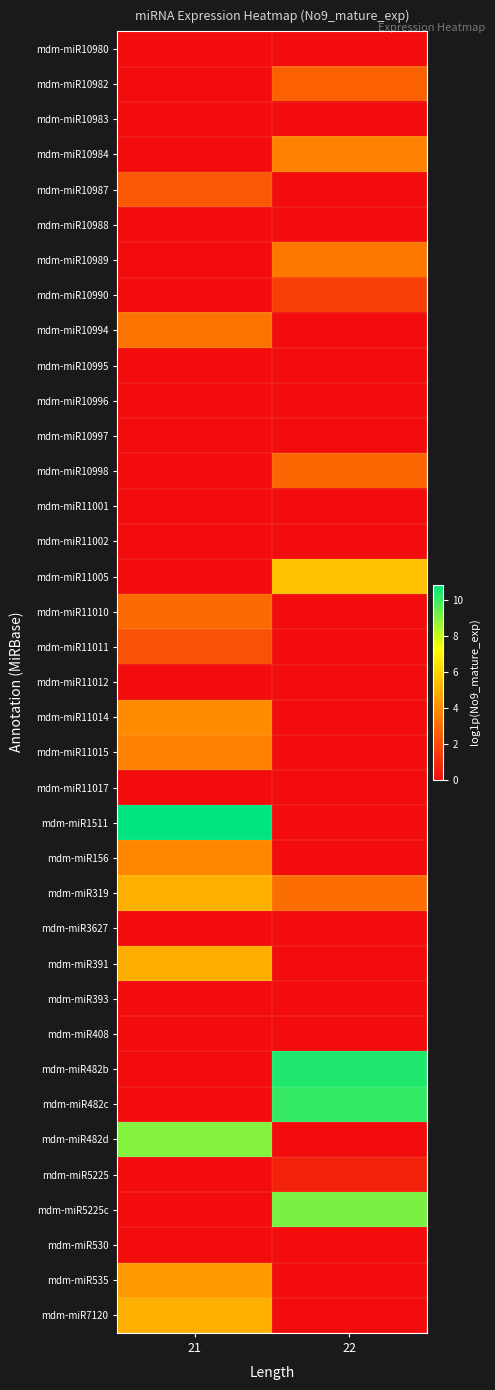

Which category has the highest value across all series?

21